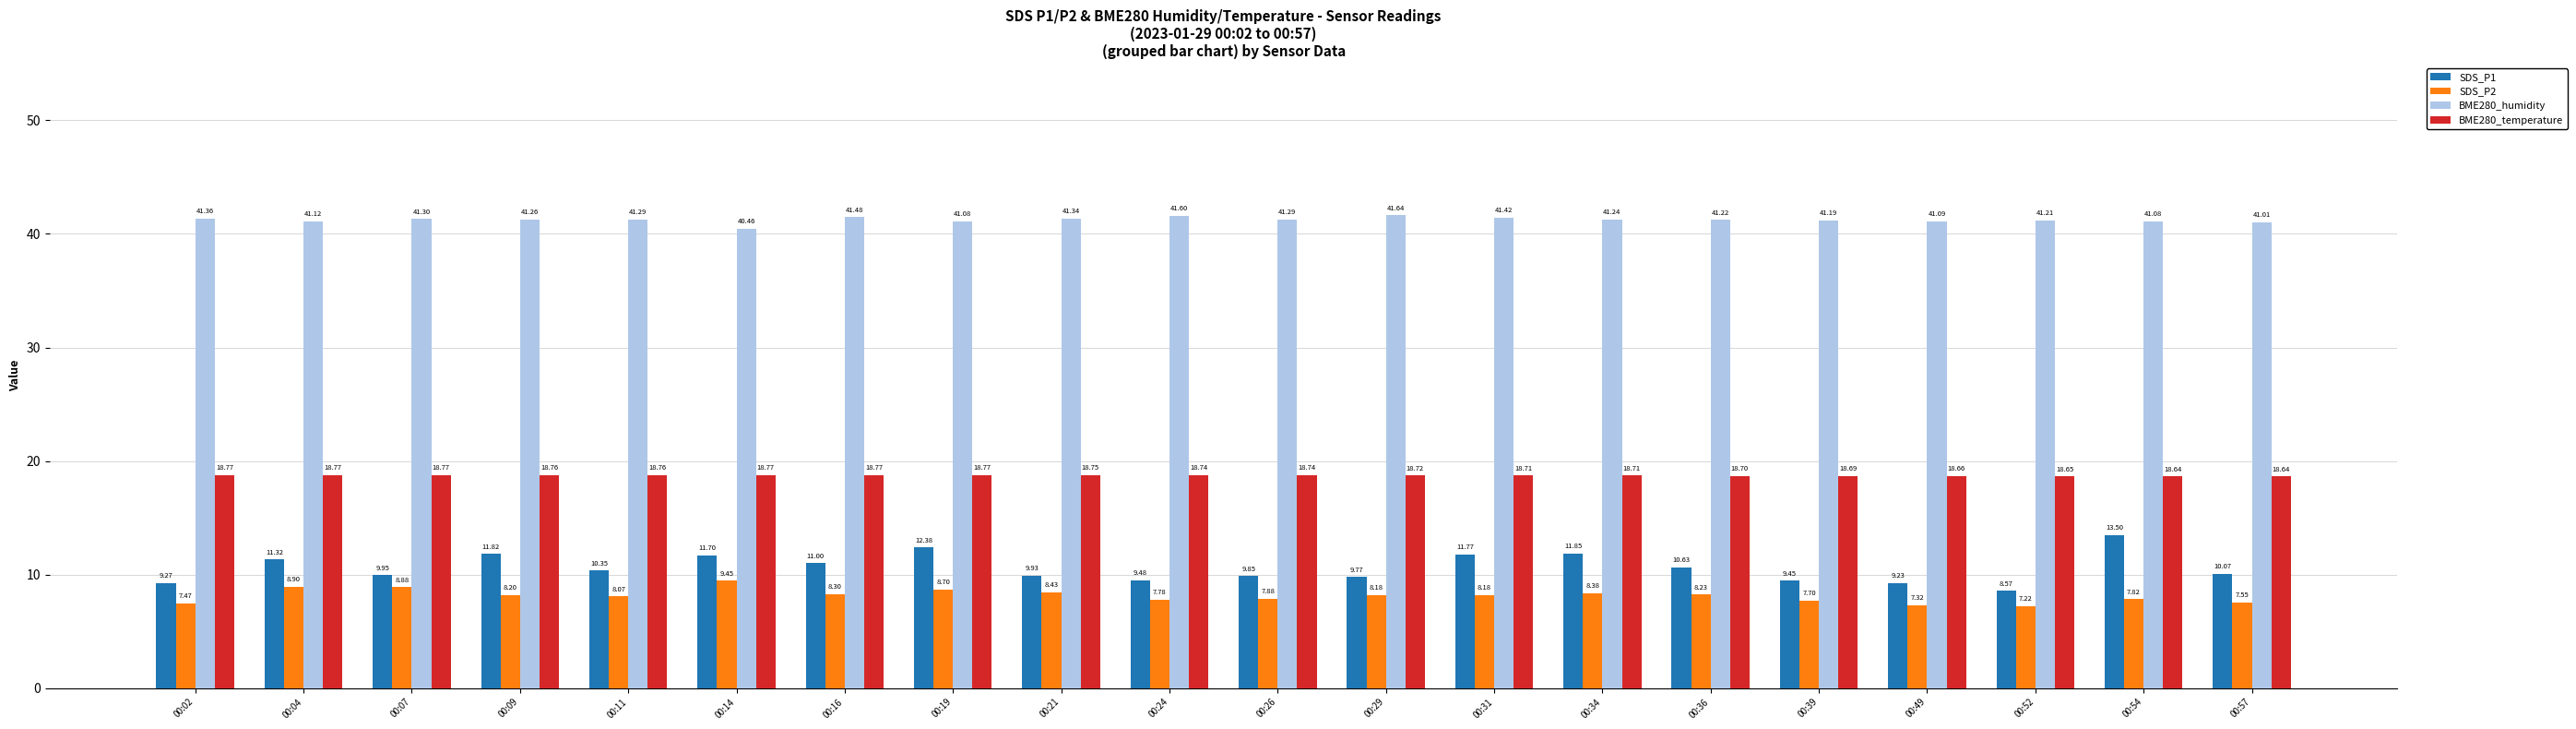

Which series has the widest spread of values?

SDS_P1